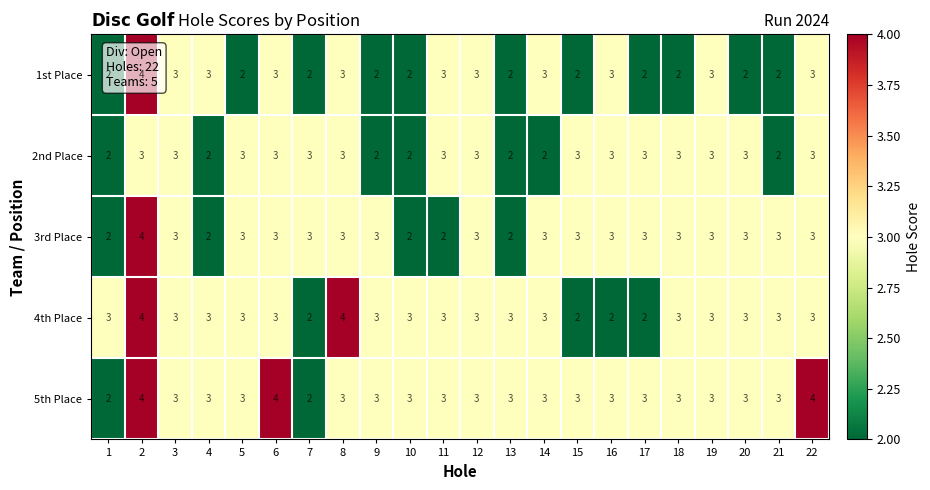

List the series in order of their overall mean, highest first.

5th Place, 4th Place, 3rd Place, 2nd Place, 1st Place